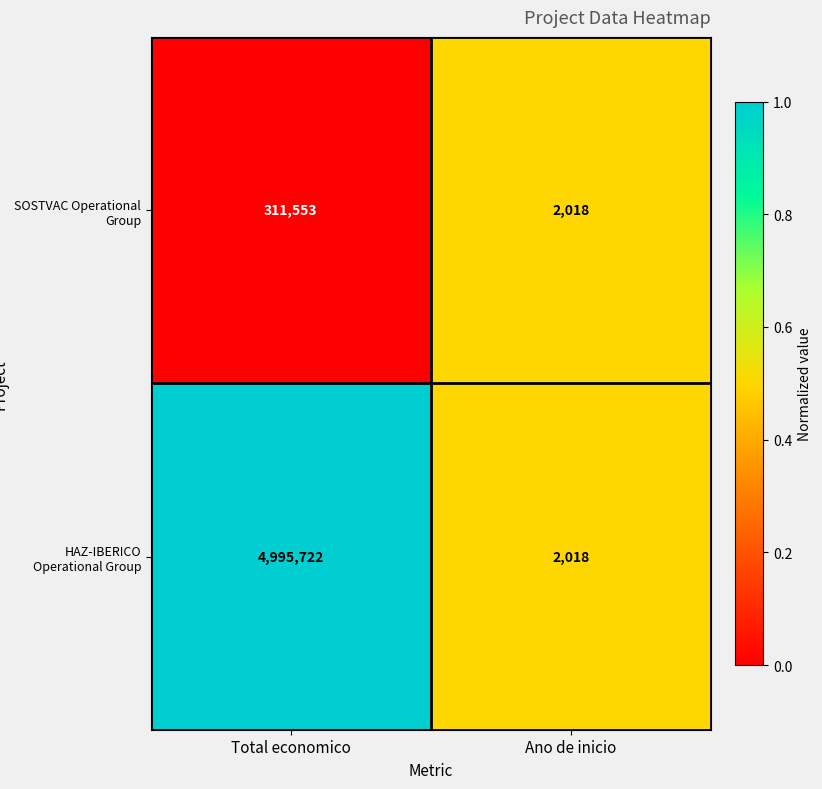

What is the minimum value for HAZ-IBERICO Operational Group?

2018